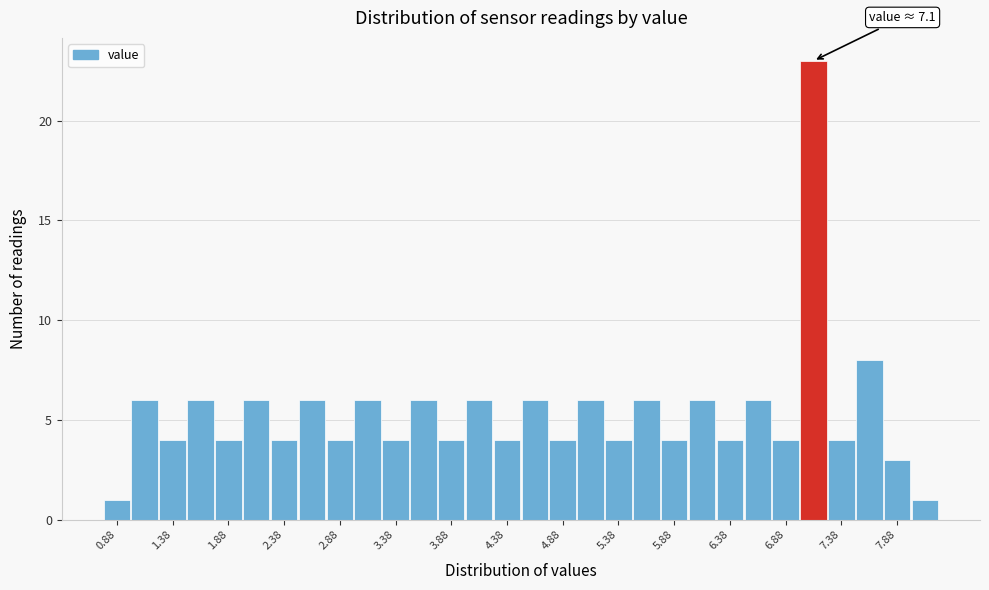

Which range on the x-axis has the tallest bar?

7.00 to 7.25